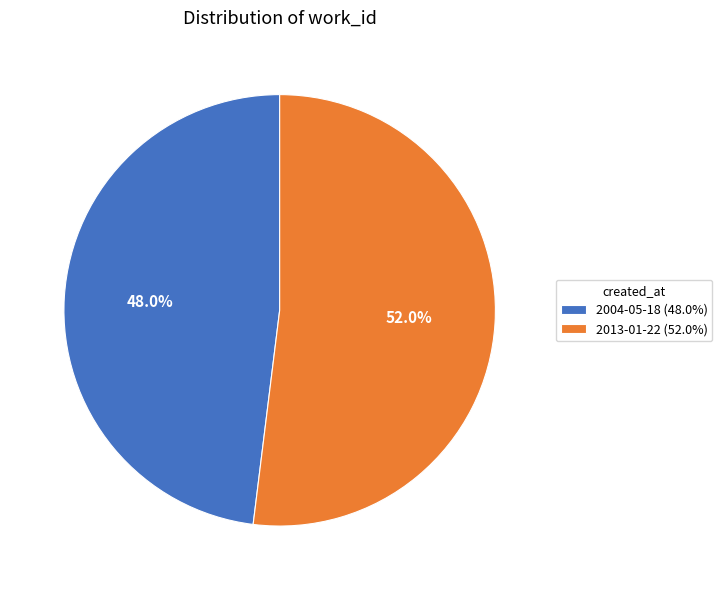

Rank the categories by value from lowest to highest.

2004-05-18, 2013-01-22